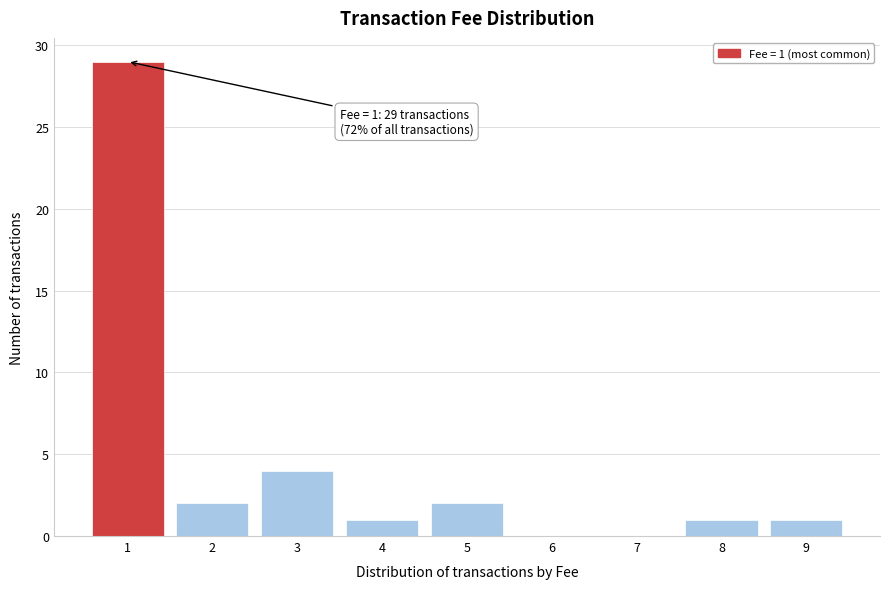

Reading left to right, transcribe all the data shown in this chart.

1=29	2=2	3=4	4=1	5=2	6=0	7=0	8=1	9=1